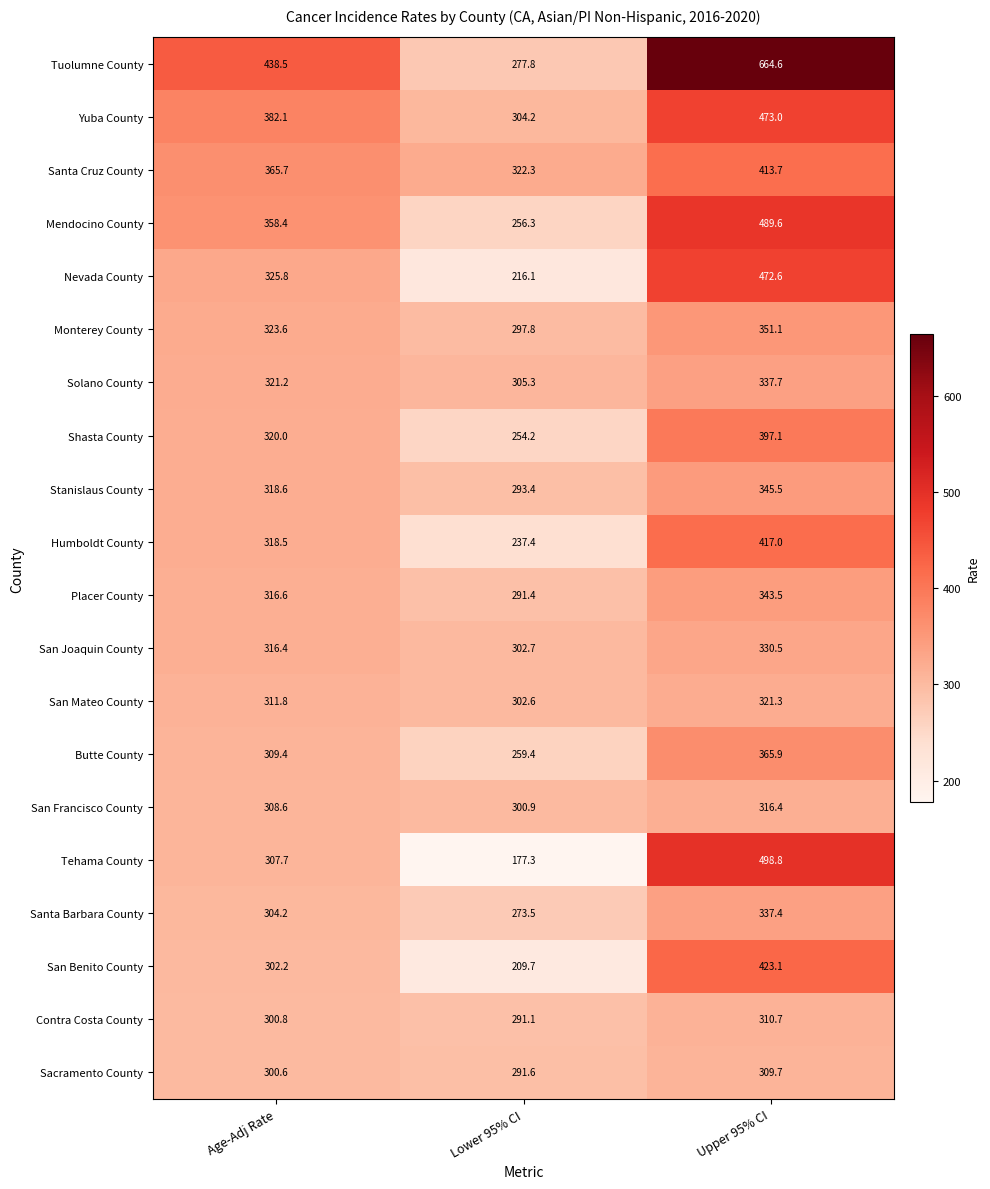

Which series has the largest total across all categories?

Tuolumne County